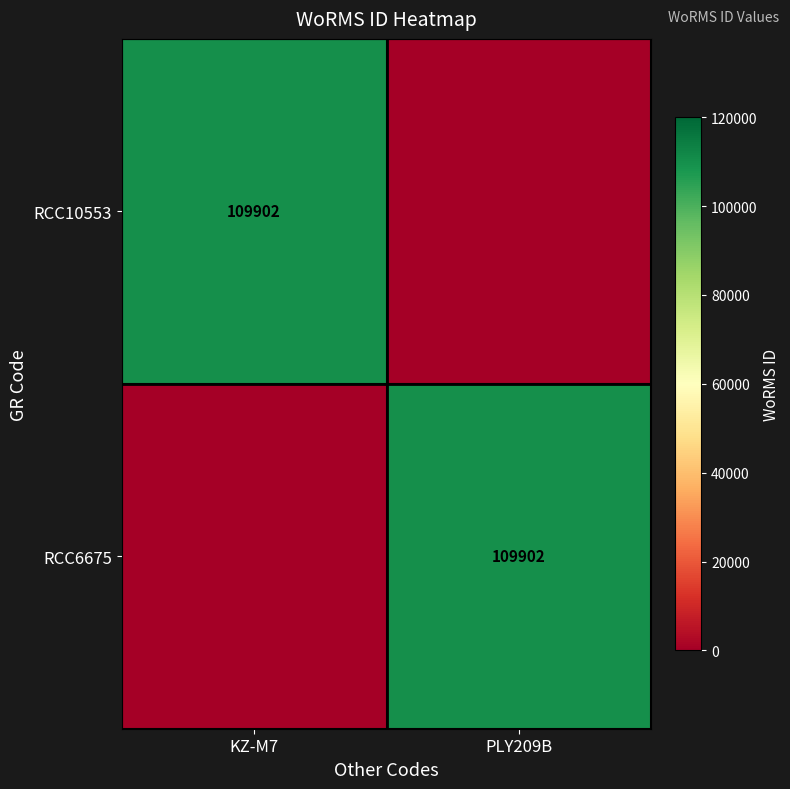

The RCC6675 series shows 40589 at PLY209B. True or false?

False